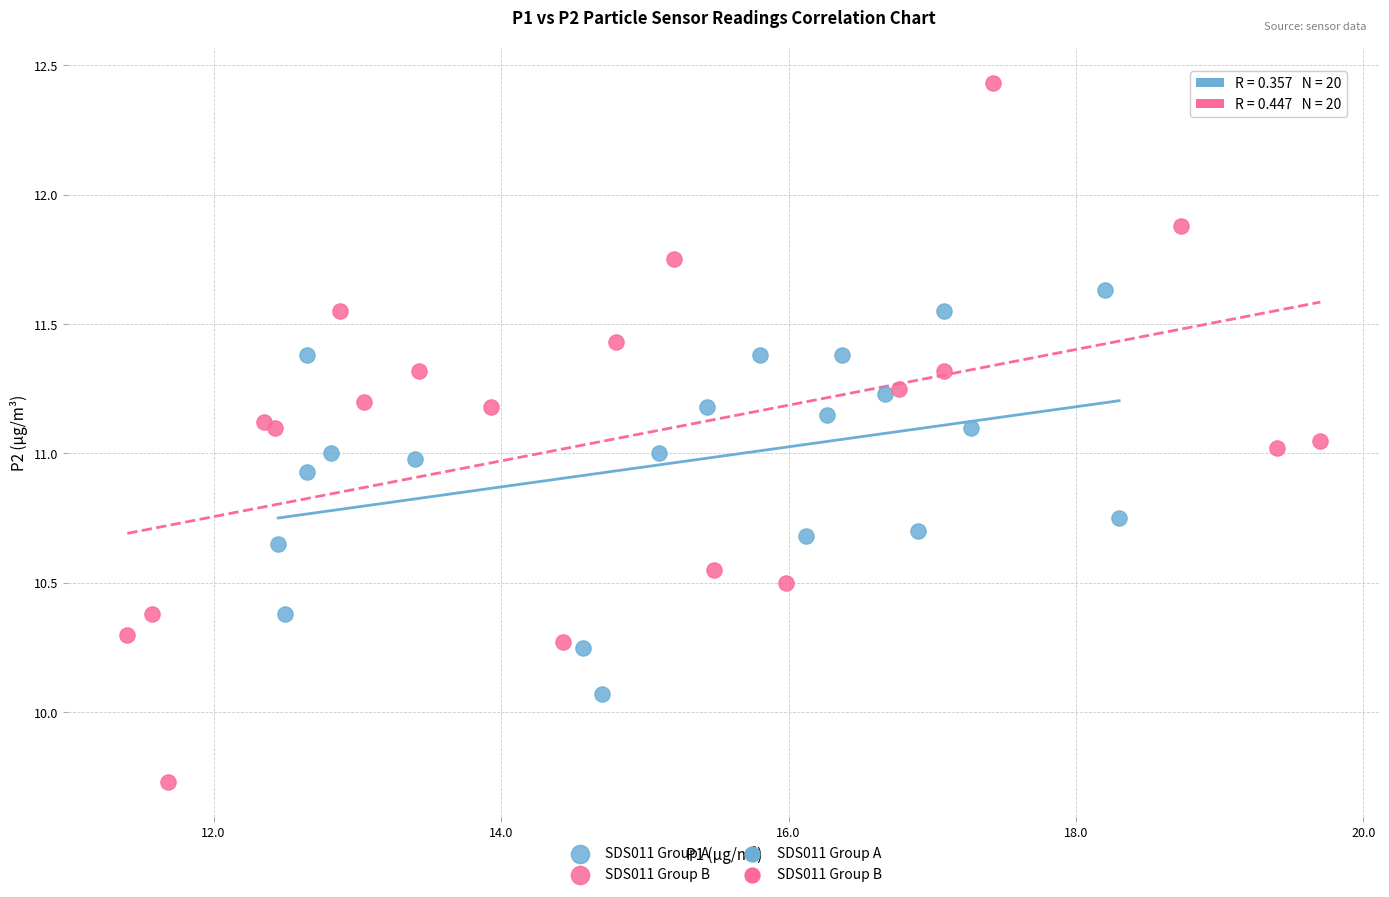

Which series contains the lowest Y value?

SDS011 Group B